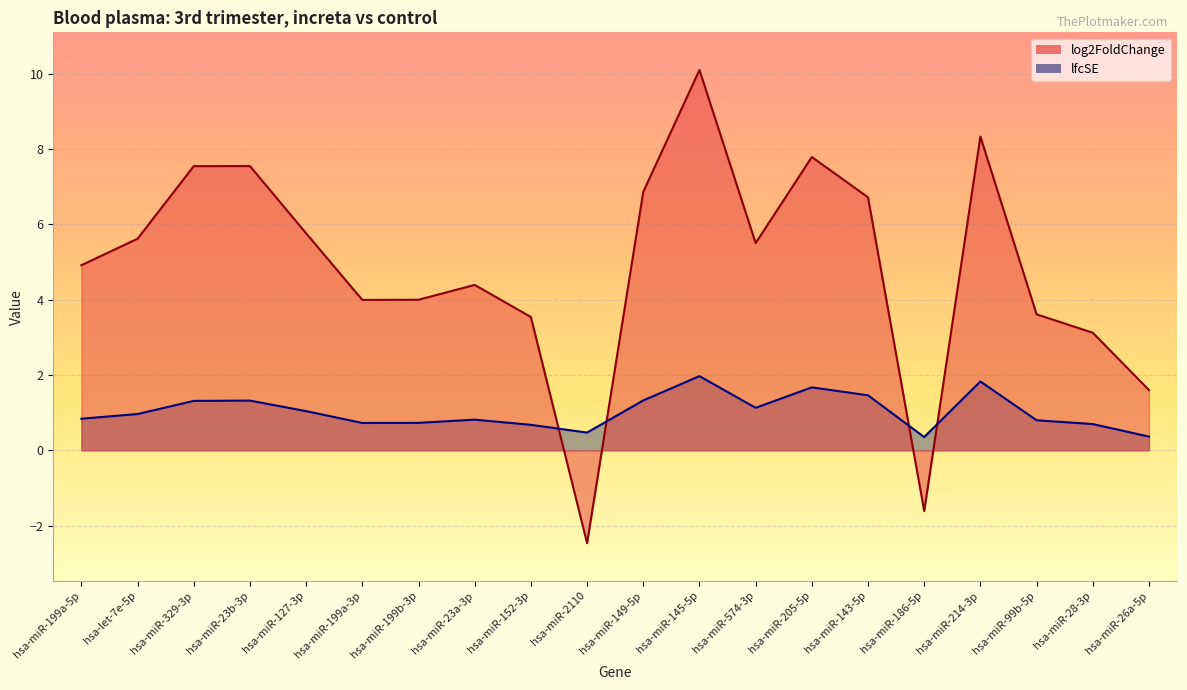

List the series in order of their peak value, lowest first.

lfcSE, log2FoldChange